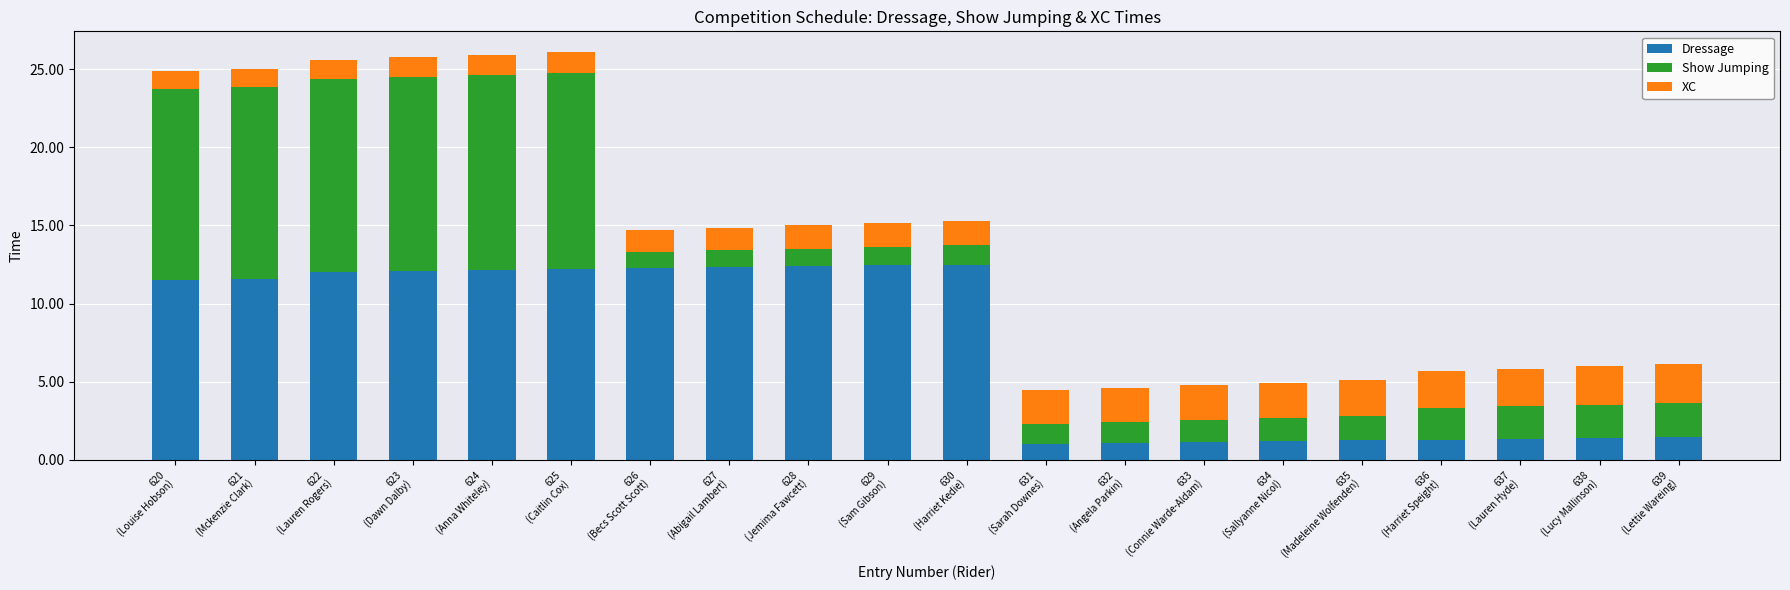

What is the sum of all Dressage values?

144.6